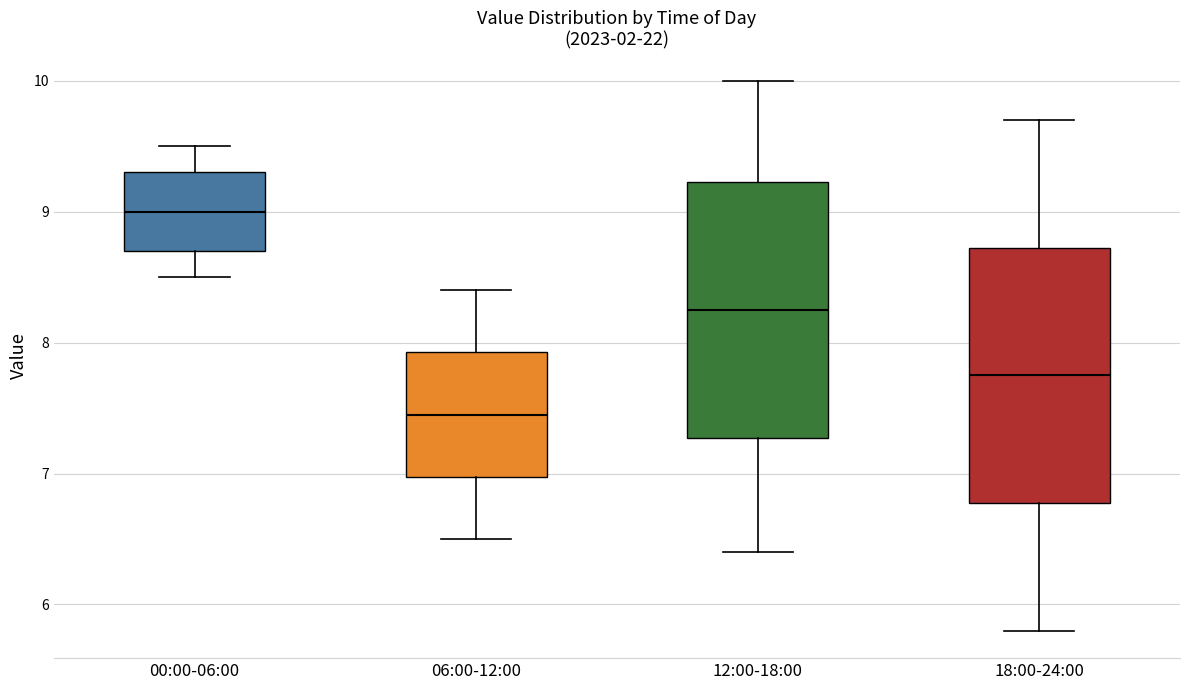

Reading left to right, read every box against the y-axis: the position of its median line, the range the box covers, and the ends of its whiskers. The values are not printed on the chart, so give them approximately, as read against the axis.

00:00-06:00: median 9.0, box 8.7 to 9.3, whiskers 8.5 to 9.5
06:00-12:00: median 7.5, box 7.0 to 7.9, whiskers 6.5 to 8.4
12:00-18:00: median 8.3, box 7.3 to 9.2, whiskers 6.4 to 10.0
18:00-24:00: median 7.8, box 6.8 to 8.7, whiskers 5.8 to 9.7